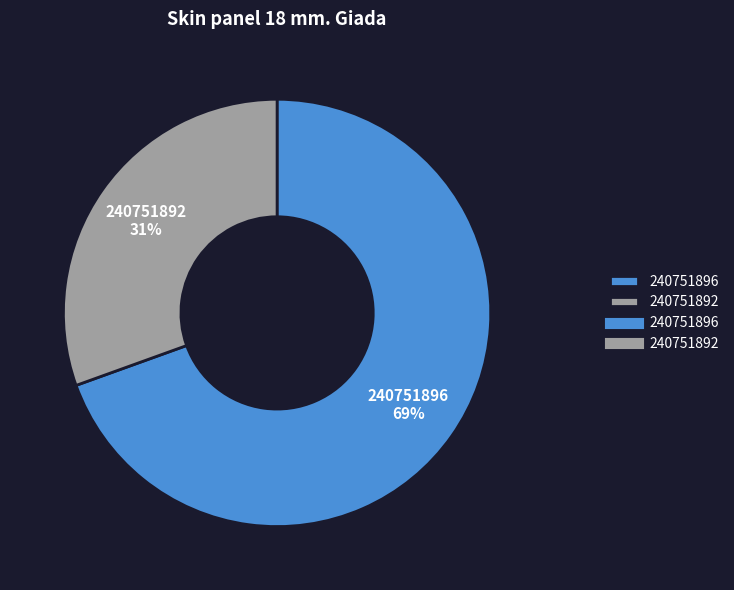

How many segments does this pie chart have?

2